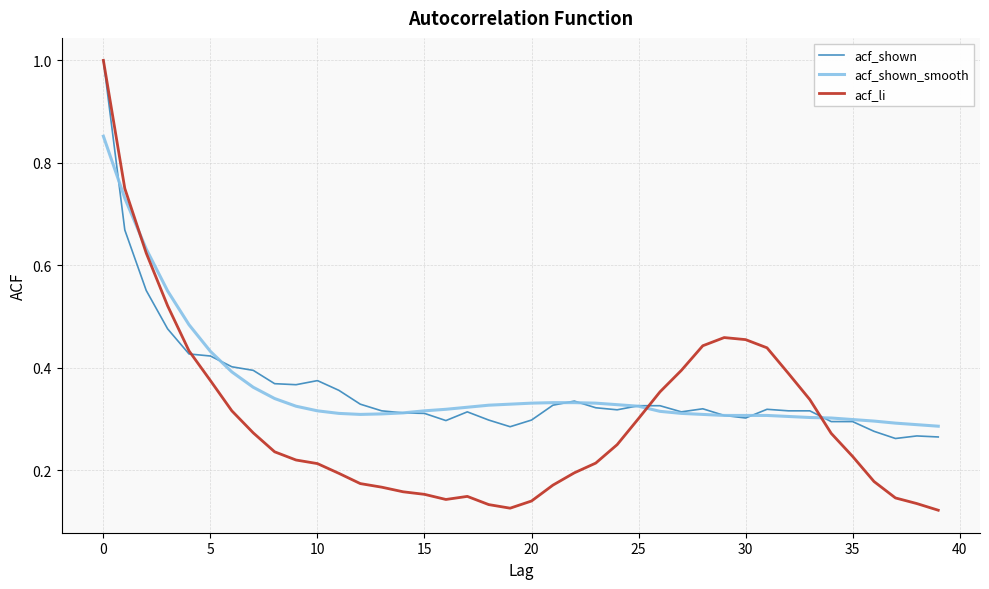

True or false: acf_shown_smooth has a value of 0.3 at 30.

True